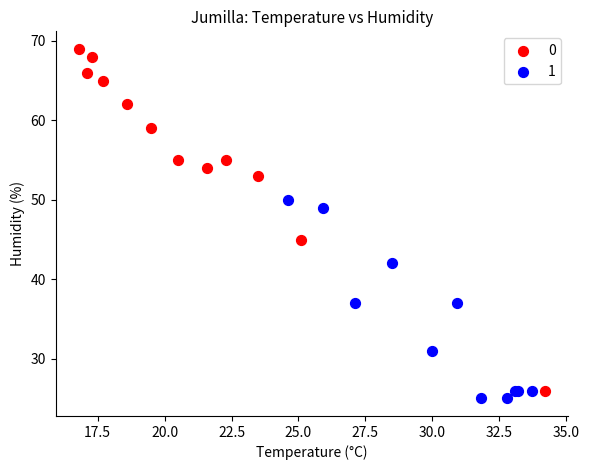

What are all the series names shown in the legend?

0, 1